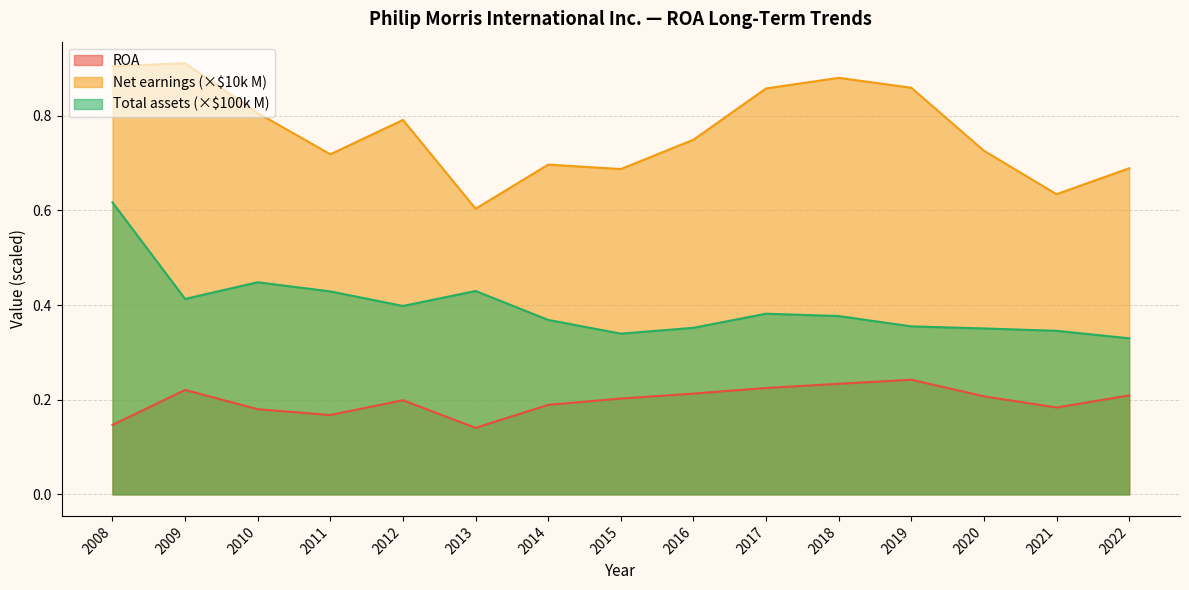

True or false: Net earnings (B) and ROA intersect in this chart.

False